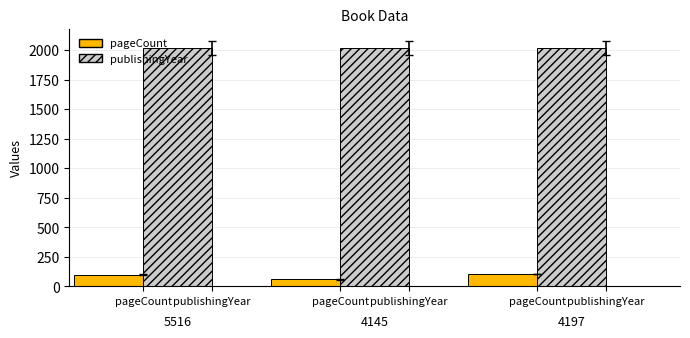

At which category does the chart reach its minimum across all series?

4145